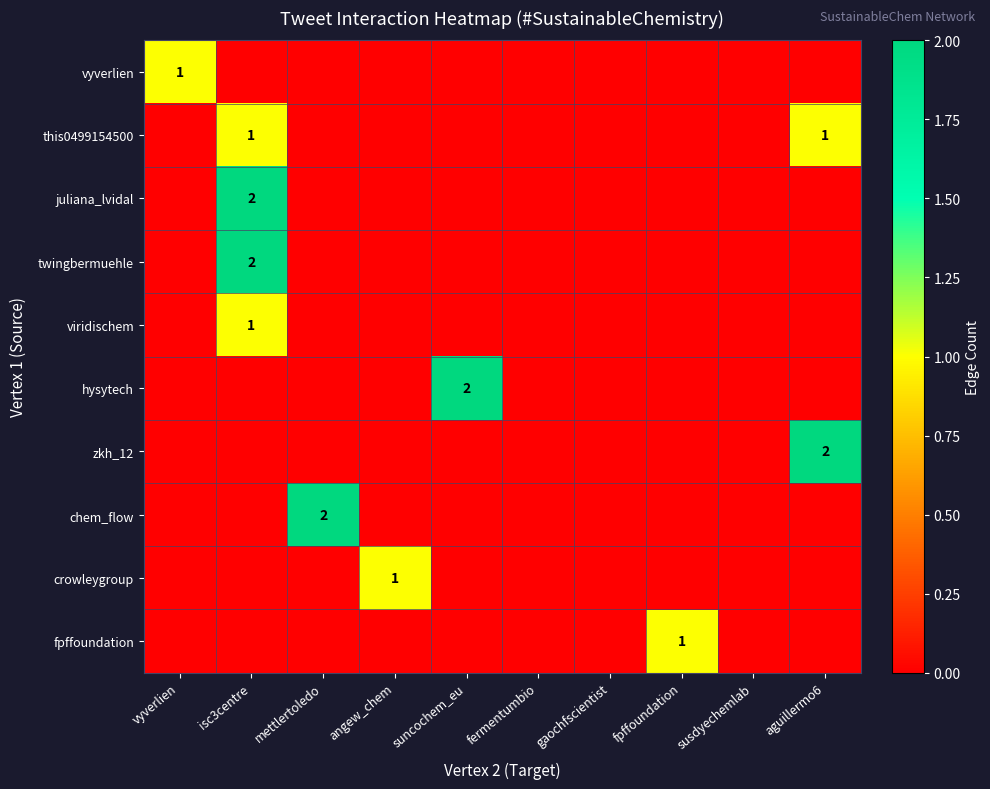

What is the difference between the highest and lowest values at isc3centre?

2